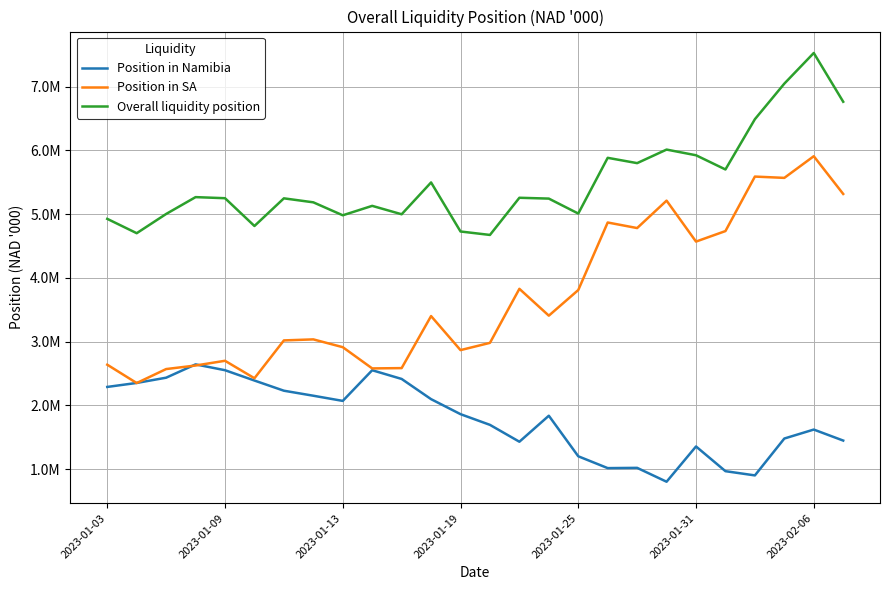

How many interior local peaks does the Position in SA series have?

8